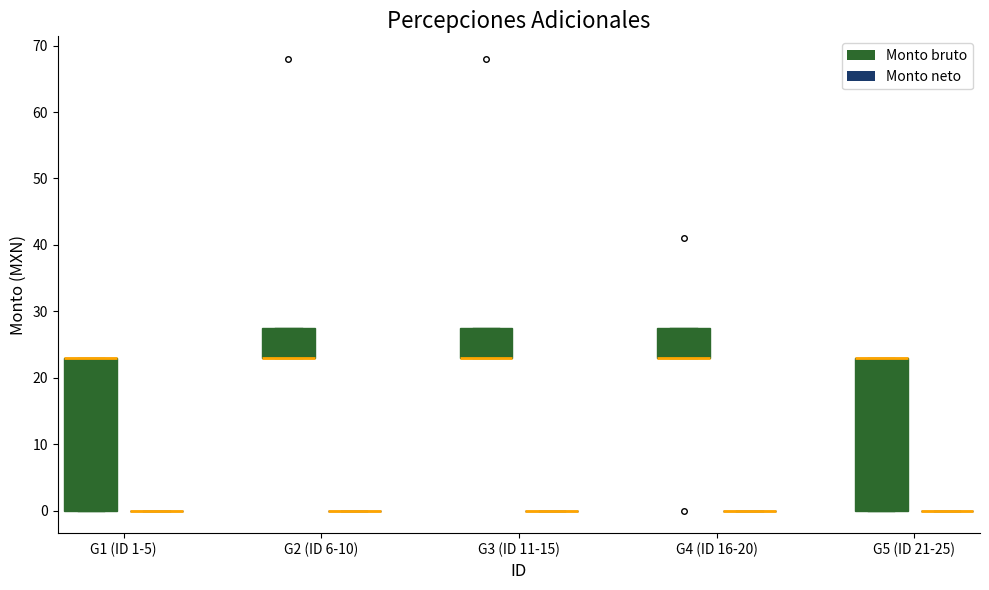

Reading left to right, transcribe this box plot: for each box, give where its median line is, the range the box spans, and where its two whiskers end, as read against the y-axis. The values are not printed on the chart, so give them approximately, as read against the axis.

G1 (ID 1-5) (Monto bruto): median 23 (drawn on the box's upper edge), box 0 to 23, whiskers 0 to 23
G1 (ID 1-5) (Monto neto): box collapsed to a line at 0, whiskers 0 to 0
G2 (ID 6-10) (Monto bruto): median 23 (drawn on the box's lower edge), box 23 to 28, whiskers 23 to 28
G2 (ID 6-10) (Monto neto): box collapsed to a line at 0, whiskers 0 to 0
G3 (ID 11-15) (Monto bruto): median 23 (drawn on the box's lower edge), box 23 to 28, whiskers 23 to 28
G3 (ID 11-15) (Monto neto): box collapsed to a line at 0, whiskers 0 to 0
G4 (ID 16-20) (Monto bruto): median 23 (drawn on the box's lower edge), box 23 to 28, whiskers 23 to 28
G4 (ID 16-20) (Monto neto): box collapsed to a line at 0, whiskers 0 to 0
G5 (ID 21-25) (Monto bruto): median 23 (drawn on the box's upper edge), box 0 to 23, whiskers 0 to 23
G5 (ID 21-25) (Monto neto): box collapsed to a line at 0, whiskers 0 to 0